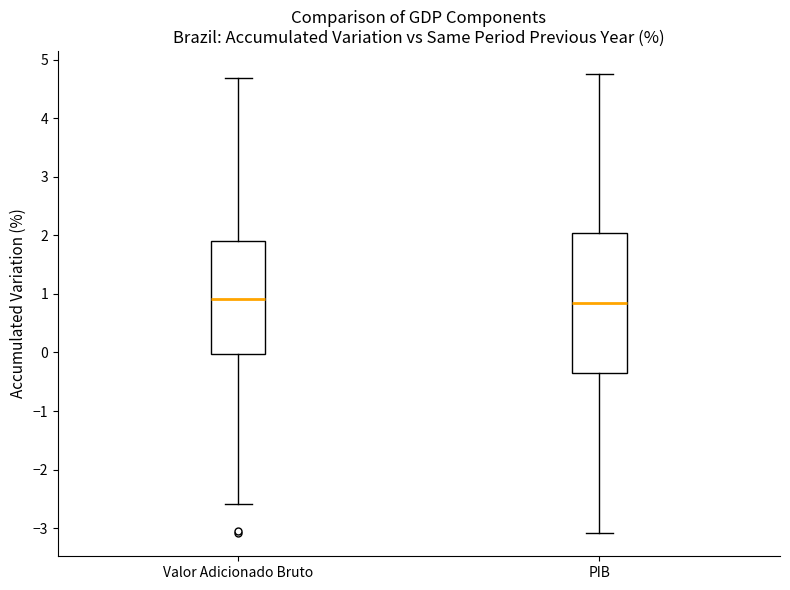

Reading left to right, transcribe this box plot: for each box, give where its median line is, the range the box spans, and where its two whiskers end, as read against the y-axis. The values are not printed on the chart, so give them approximately, as read against the axis.

Valor Adicionado Bruto: median 0.9, box 0.0 to 1.9, whiskers -2.6 to 4.7
PIB: median 0.8, box -0.4 to 2.0, whiskers -3.1 to 4.8